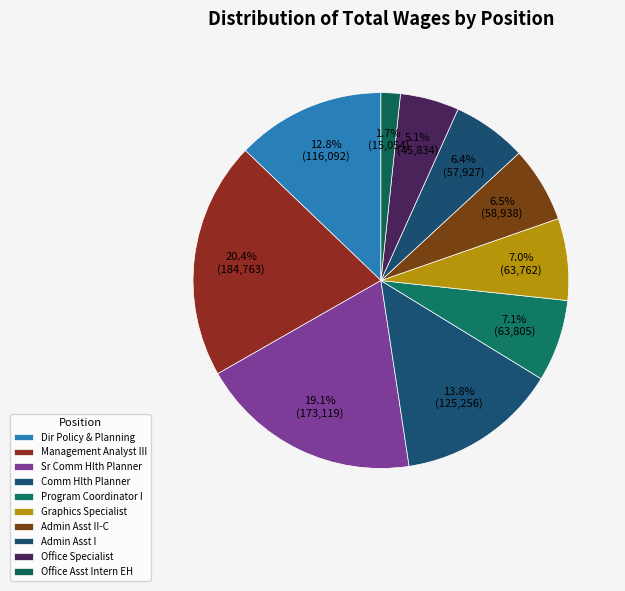

How many segments does this pie chart have?

10